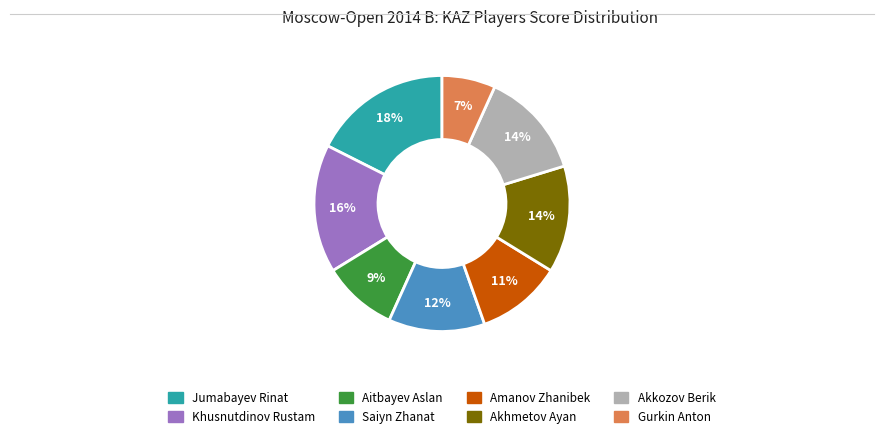

What is the smallest slice in the pie chart?

Gurkin Anton